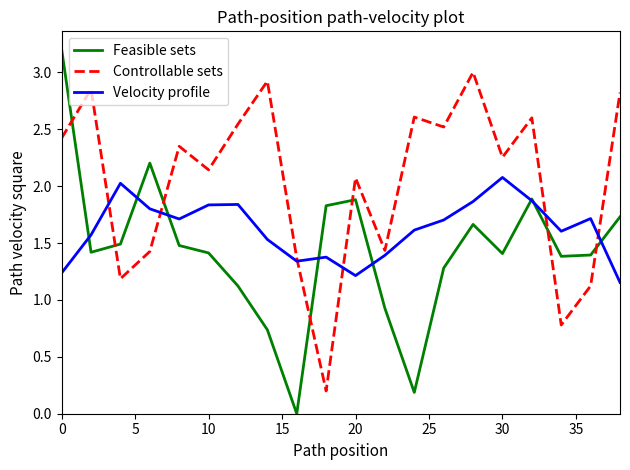

Which series has the widest spread of values?

Feasible sets